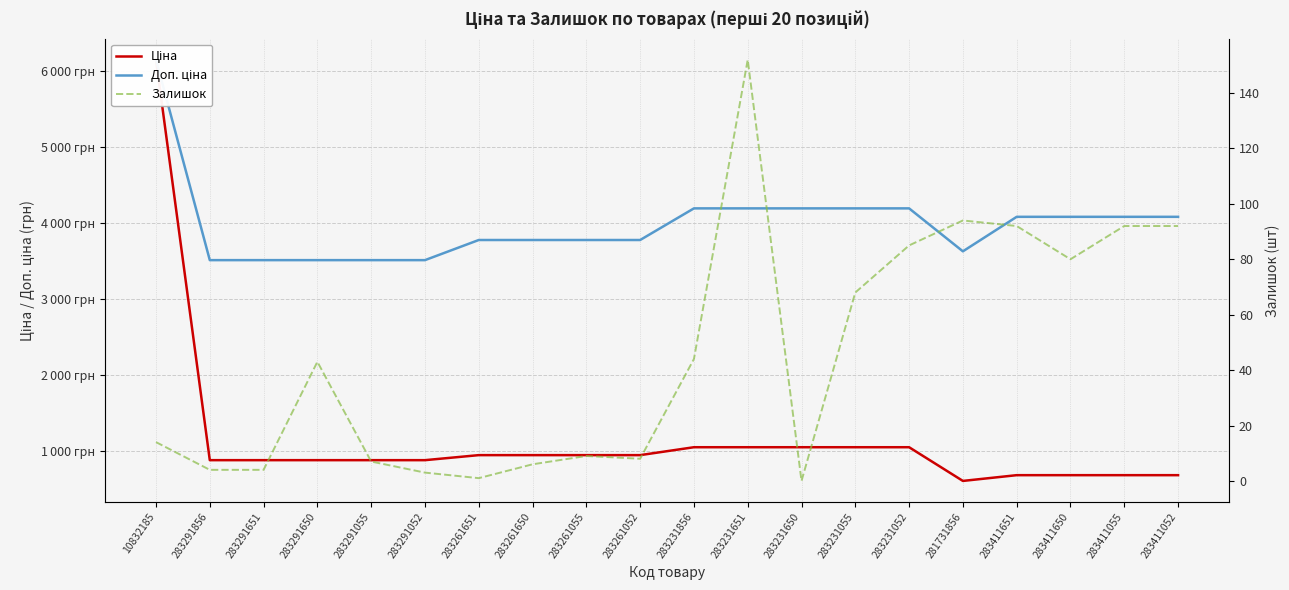

Which category has the lowest value in the Доп. ціна series?

283291856